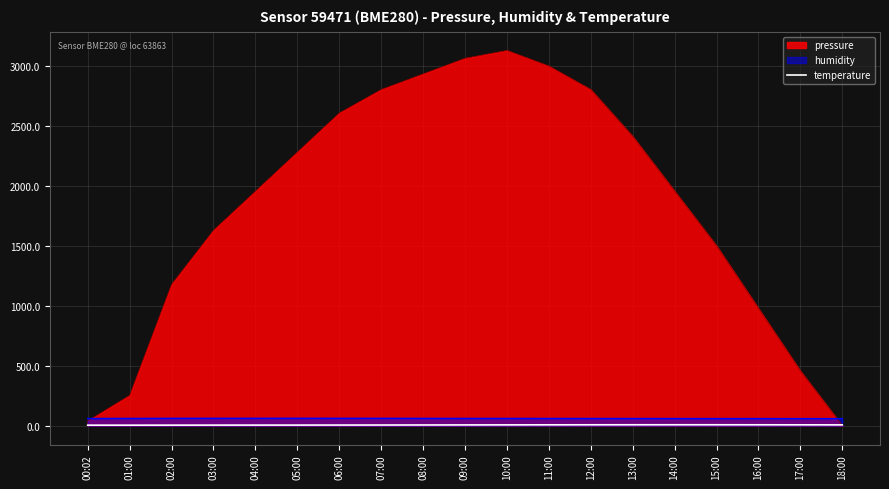

Which series has the largest range (max minus min)?

pressure